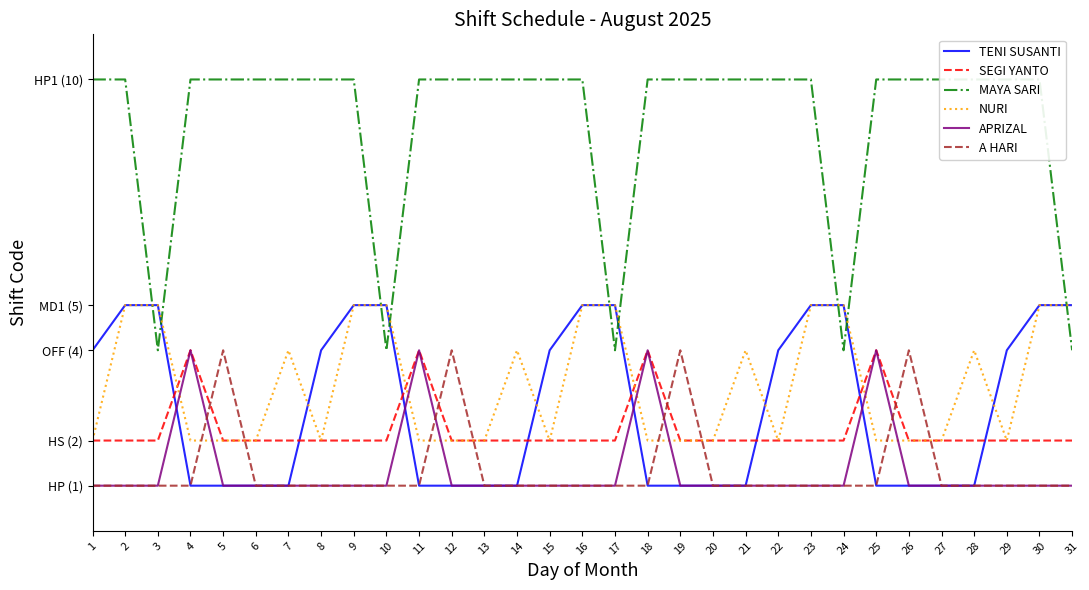

Which series has the largest total across all categories?

MAYA SARI